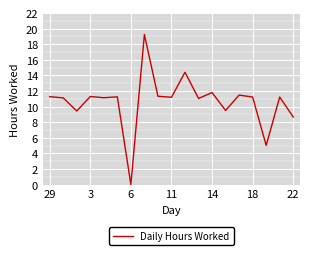

Does the chart display data point markers on the line(s)?

No